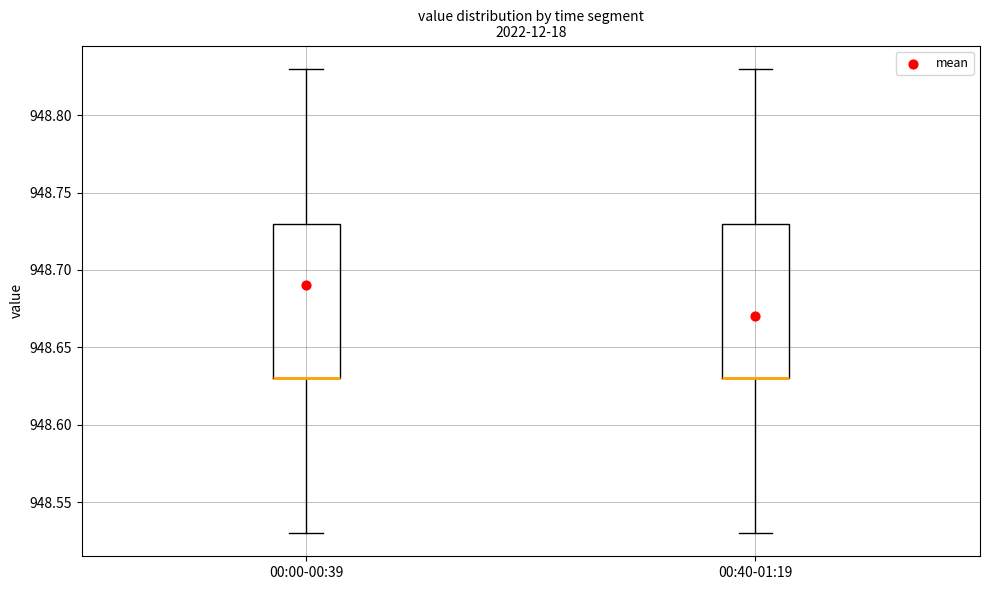

Reading left to right, read every box against the y-axis: the position of its median line, the range the box covers, and the ends of its whiskers. The values are not printed on the chart, so give them approximately, as read against the axis.

00:00-00:39: median 948.63 (drawn on the box's lower edge), box 948.63 to 948.73, whiskers 948.53 to 948.83
00:40-01:19: median 948.63 (drawn on the box's lower edge), box 948.63 to 948.73, whiskers 948.53 to 948.83